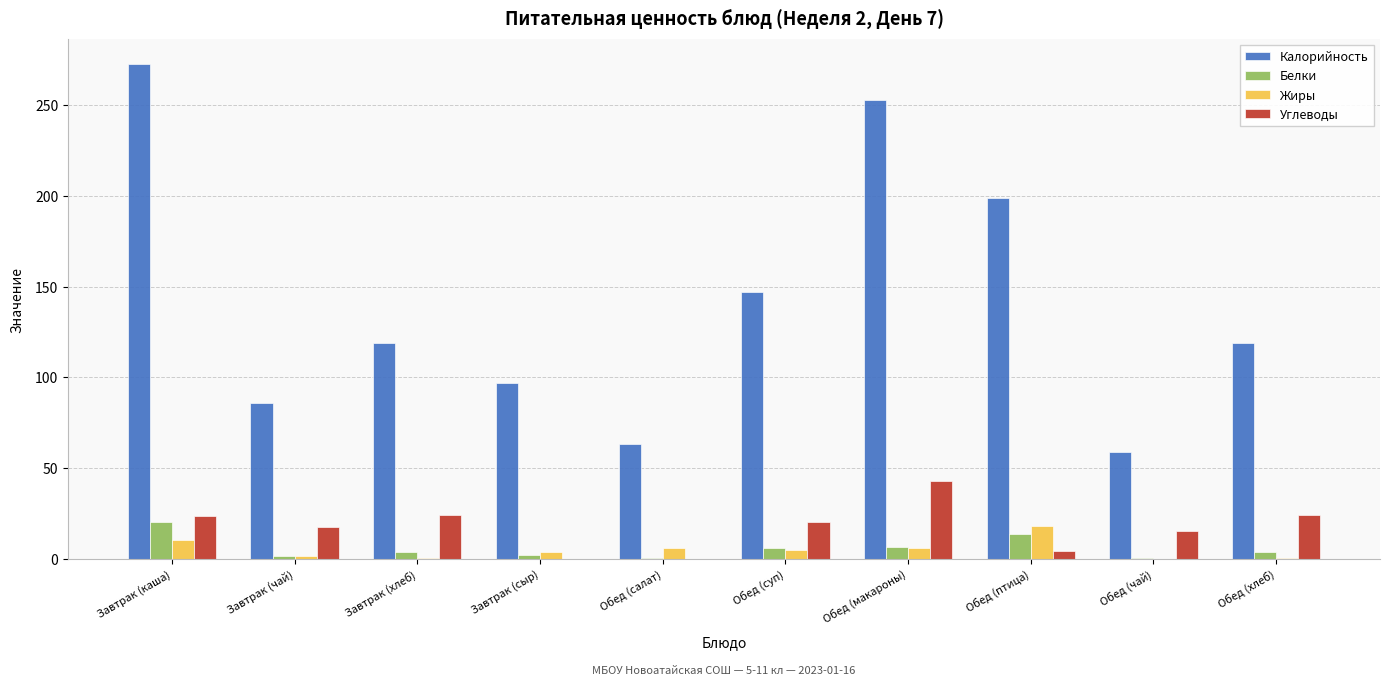

Which series changed the most between Обед (салат) and Обед (суп)?

Калорийность